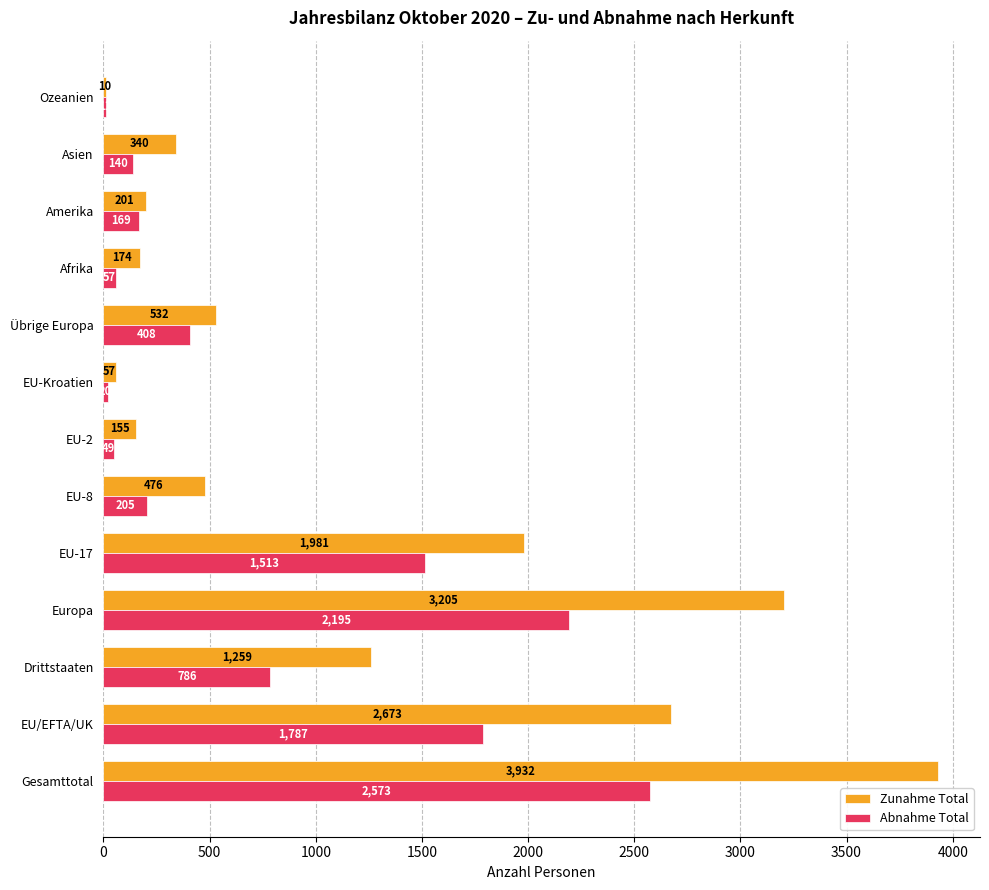

Count the number of data series in this chart.

2